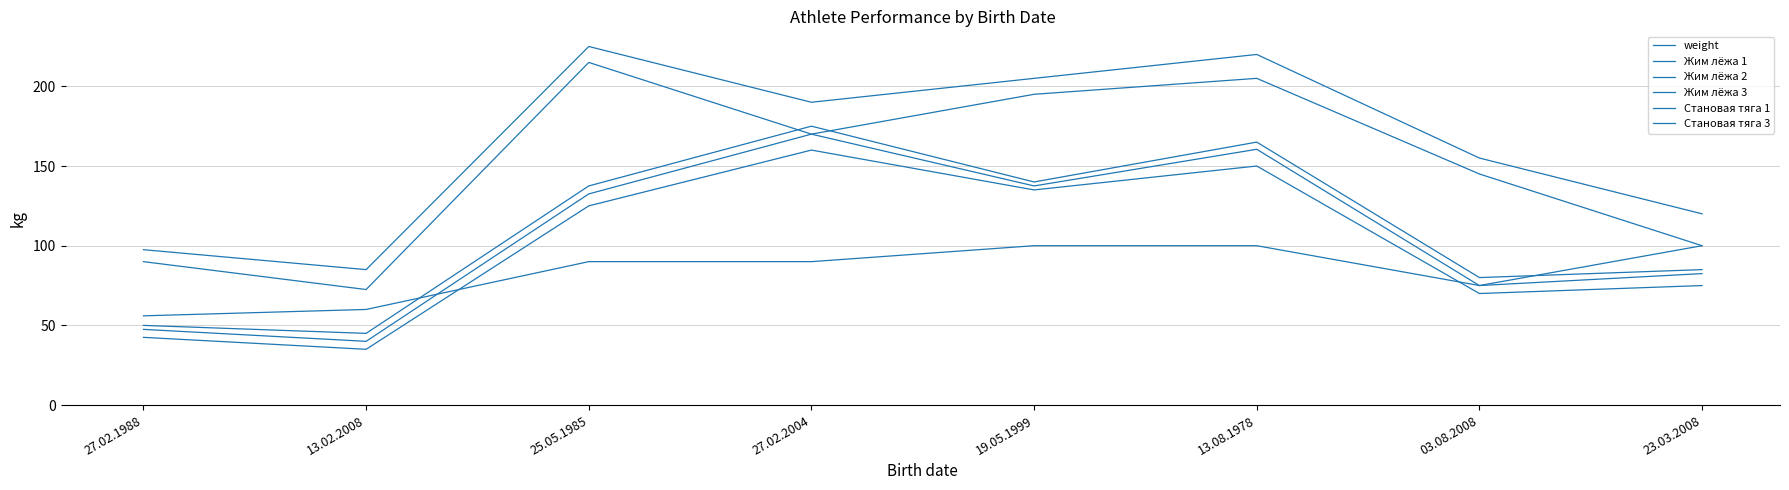

Does the chart display data point markers on the line(s)?

No